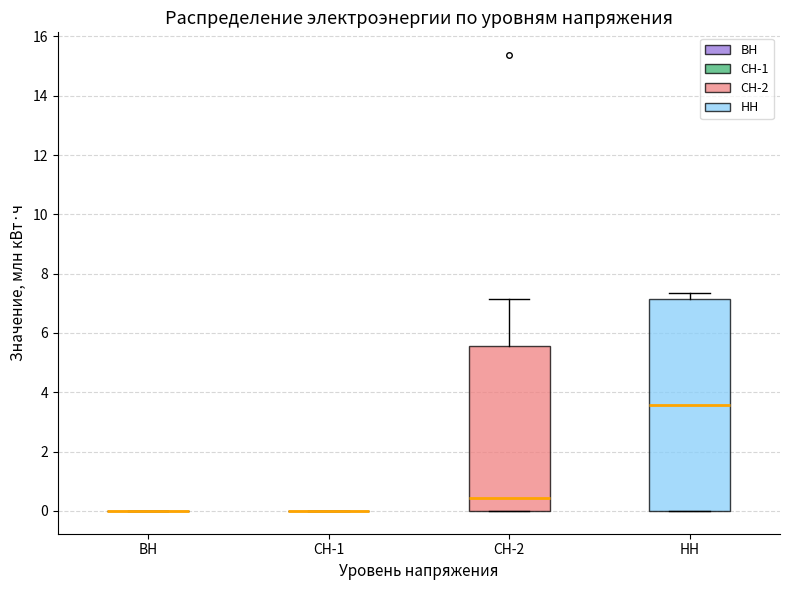

Comparing the boxes themselves (not the whiskers), which one is the tallest?

НН